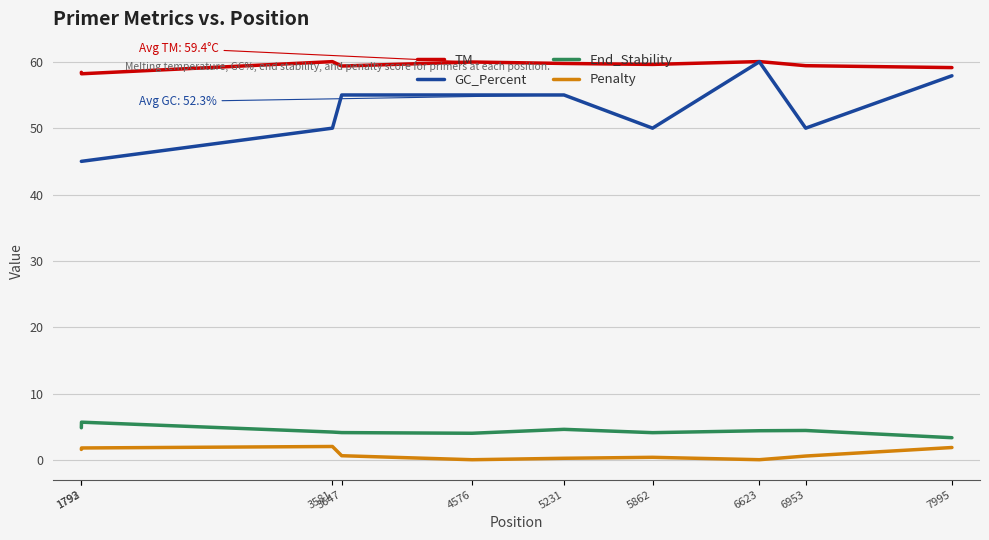

The value of Penalty at 3647 is 0.6. True or false?

True